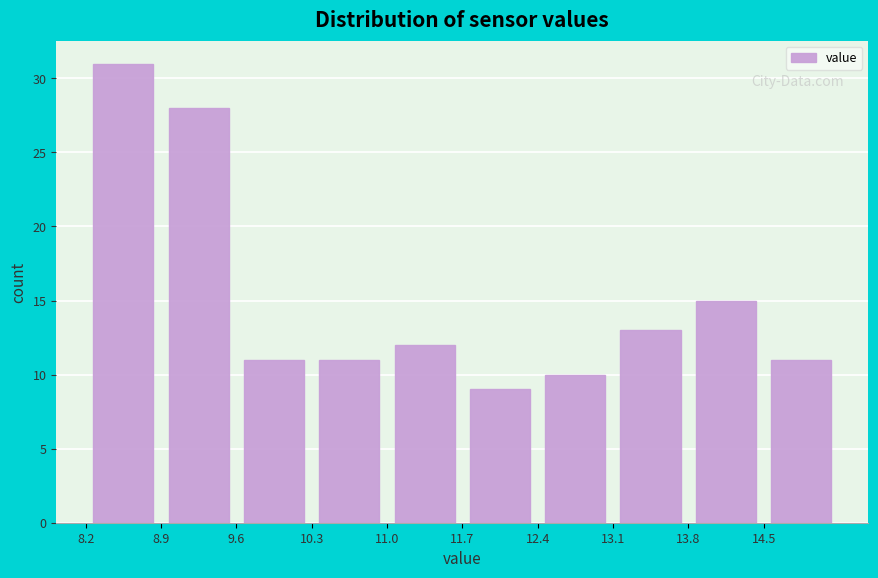

Reading left to right, list every bar in this chart as the range it spans on the x-axis followed by its height. Neither the bar edges nor the heights are printed on the chart, so give them approximately, as read against the axes.

8.2 to 8.9: 31
8.9 to 9.6: 28
9.6 to 10.3: 11
10.3 to 11.0: 11
11.0 to 11.7: 12
11.7 to 12.4: 9
12.4 to 13.1: 10
13.1 to 13.8: 13
13.8 to 14.5: 15
14.5 to 15.2: 11